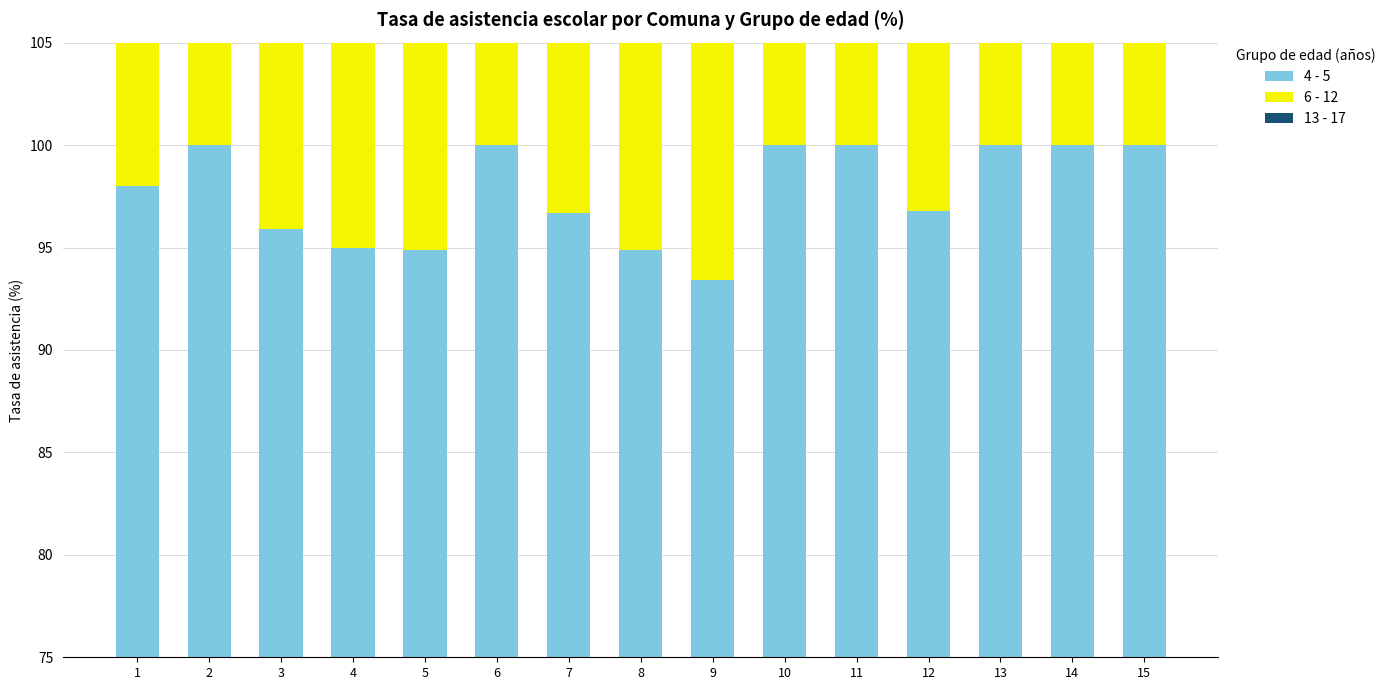

Reading left to right, list all the values displayed in this chart.

4 - 5: 1=98.0	2=100.0	3=95.9	4=95.0	5=94.9	6=100.0	7=96.7	8=94.9	9=93.4	10=100.0	11=100.0	12=96.8	13=100.0	14=100.0	15=100.0
6 - 12: 1=99.2	2=100.0	3=98.0	4=99.0	5=98.3	6=100.0	7=100.0	8=98.4	9=100.0	10=98.0	11=100.0	12=98.5	13=100.0	14=100.0	15=99.0
13 - 17: 1=92.9	2=100.0	3=92.0	4=88.9	5=100.0	6=94.9	7=97.3	8=90.5	9=99.7	10=85.8	11=94.3	12=98.0	13=100.0	14=100.0	15=89.1